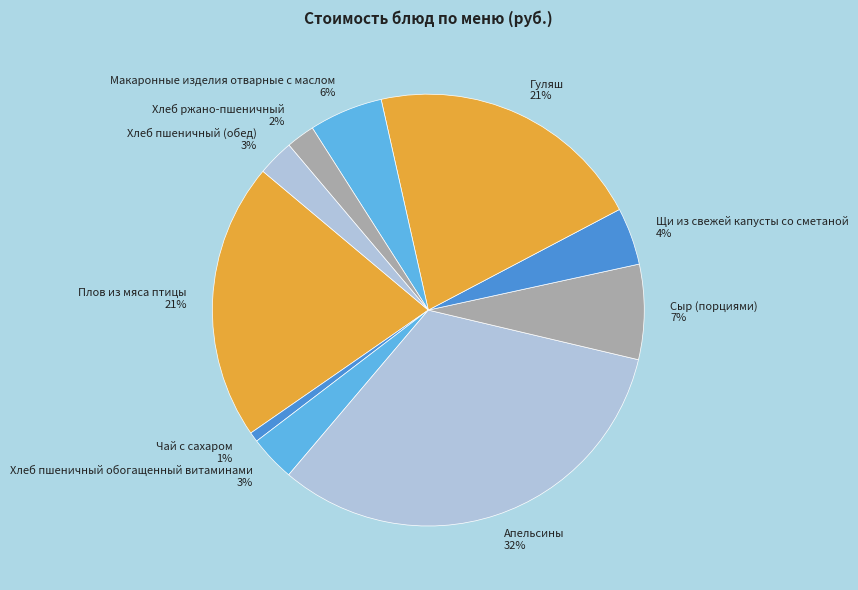

How many segments does this pie chart have?

10